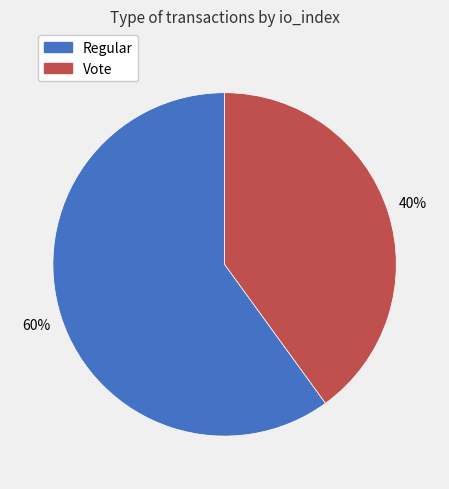

Does any single category account for the majority?

Yes